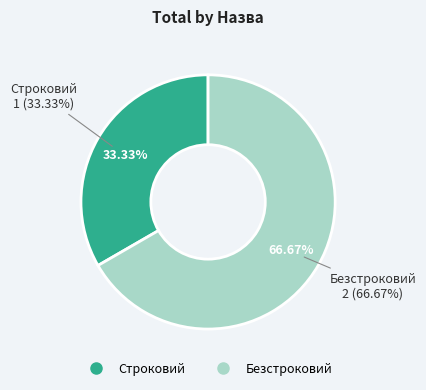

To the nearest percent, what percentage of the pie is Безстроковий?

67%